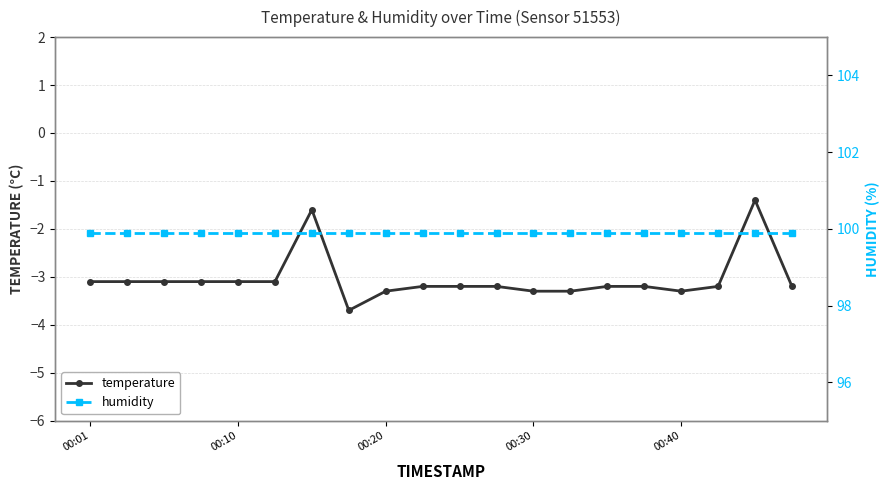

What is the minimum value for temperature?

-3.7